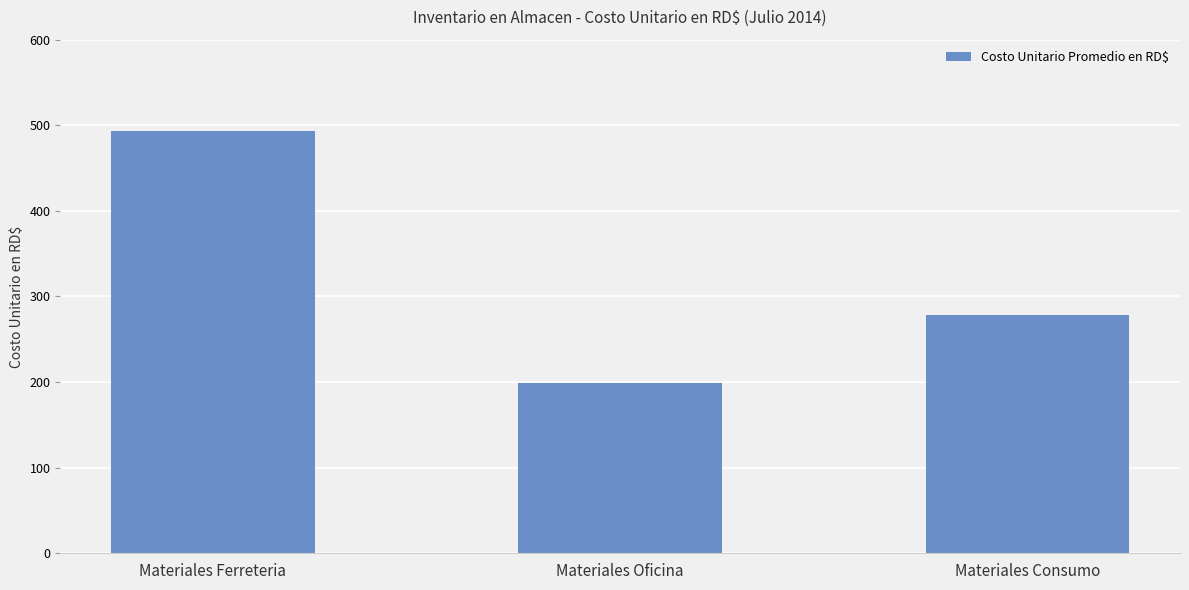

What is the smallest value displayed?

198.6